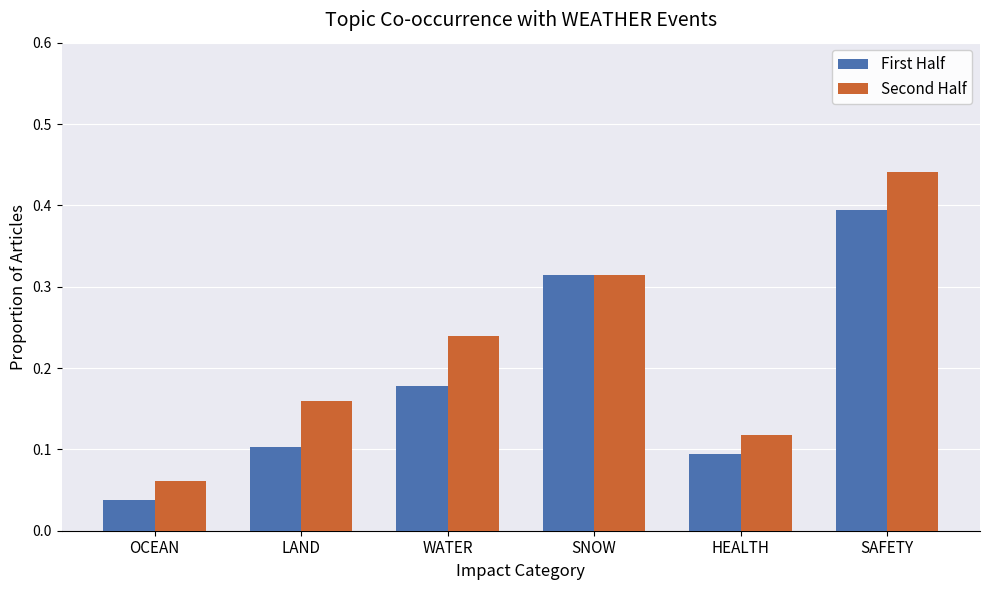

The value of Second Half at SAFETY is 0.4. True or false?

True